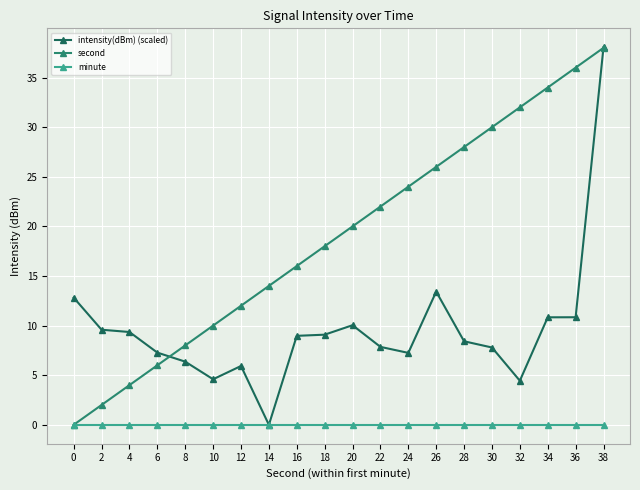

Where do second and intensity(dBm) (scaled) first cross each other?

6 and 8